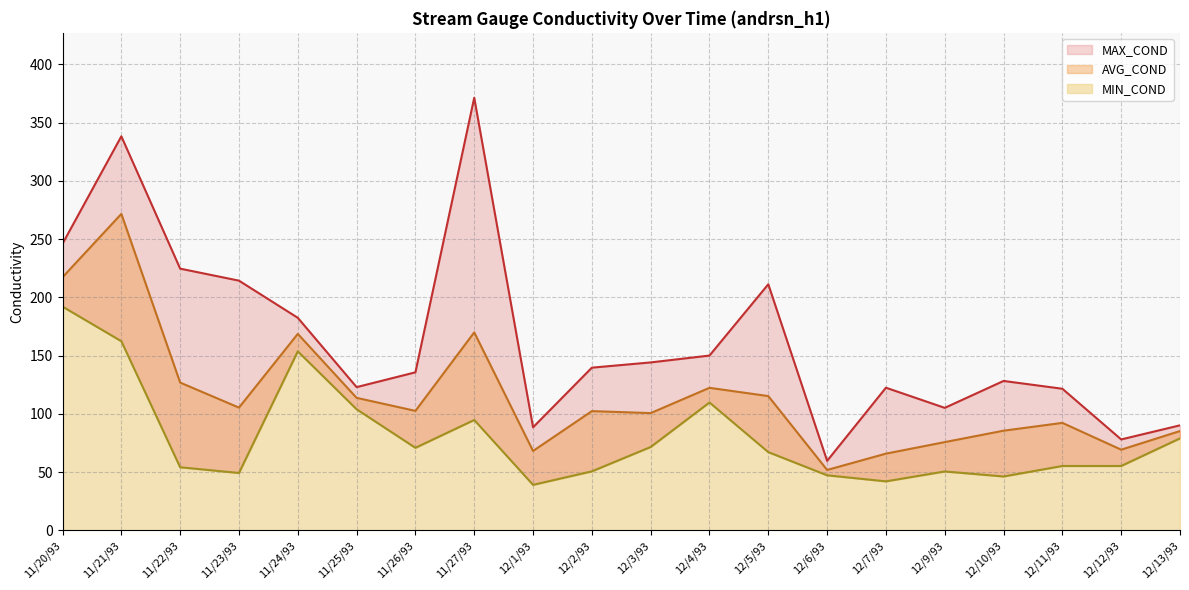

What are all the series names shown in the legend?

AVG_COND, MAX_COND, MIN_COND